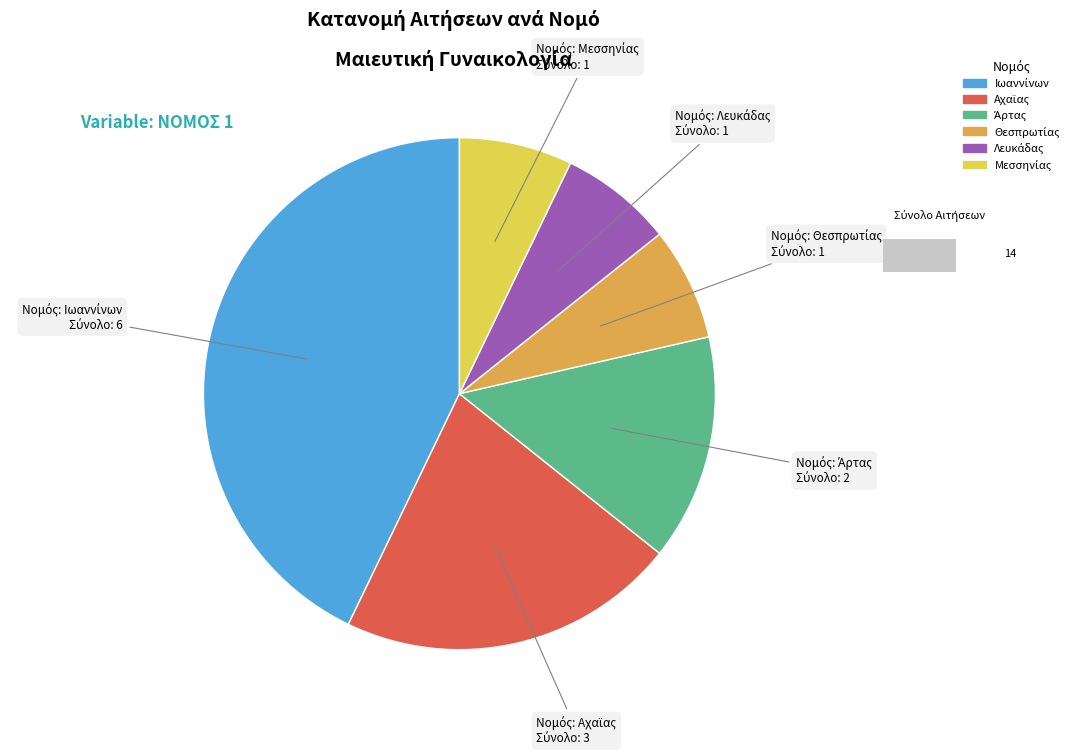

To the nearest percent, what is the average slice percentage?

17%